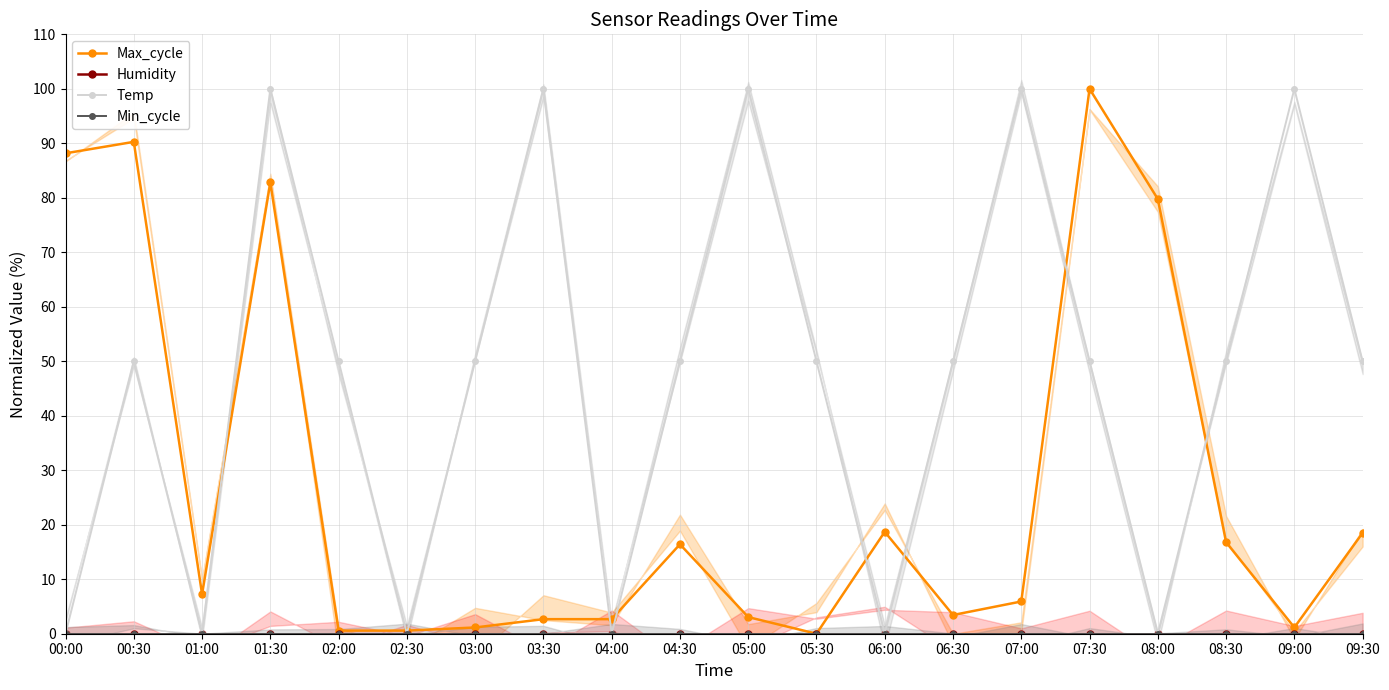

Reading right to left, what are all the values shown in this chart?

Max_cycle: 09:30=18.5	09:00=1.1	08:30=16.8	08:00=79.8	07:30=100.0	07:00=5.9	06:30=3.4	06:00=18.7	05:30=0.0	05:00=3.1	04:30=16.4	04:00=2.7	03:30=2.7	03:00=1.1	02:30=0.6	02:00=0.6	01:30=82.8	01:00=7.3	00:30=90.3	00:00=88.2
Humidity: 09:30=0.0	09:00=0.0	08:30=0.0	08:00=0.0	07:30=0.0	07:00=0.0	06:30=0.0	06:00=0.0	05:30=0.0	05:00=0.0	04:30=0.0	04:00=0.0	03:30=0.0	03:00=0.0	02:30=0.0	02:00=0.0	01:30=0.0	01:00=0.0	00:30=0.0	00:00=0.0
Temp: 09:30=50.0	09:00=100.0	08:30=50.0	08:00=0.0	07:30=50.0	07:00=100.0	06:30=50.0	06:00=0.0	05:30=50.0	05:00=100.0	04:30=50.0	04:00=0.0	03:30=100.0	03:00=50.0	02:30=0.0	02:00=50.0	01:30=100.0	01:00=0.0	00:30=50.0	00:00=0.0
Min_cycle: 09:30=0.0	09:00=0.0	08:30=0.0	08:00=0.0	07:30=0.0	07:00=0.0	06:30=0.0	06:00=0.0	05:30=0.0	05:00=0.0	04:30=0.0	04:00=0.0	03:30=0.0	03:00=0.0	02:30=0.0	02:00=0.0	01:30=0.0	01:00=0.0	00:30=0.0	00:00=0.0